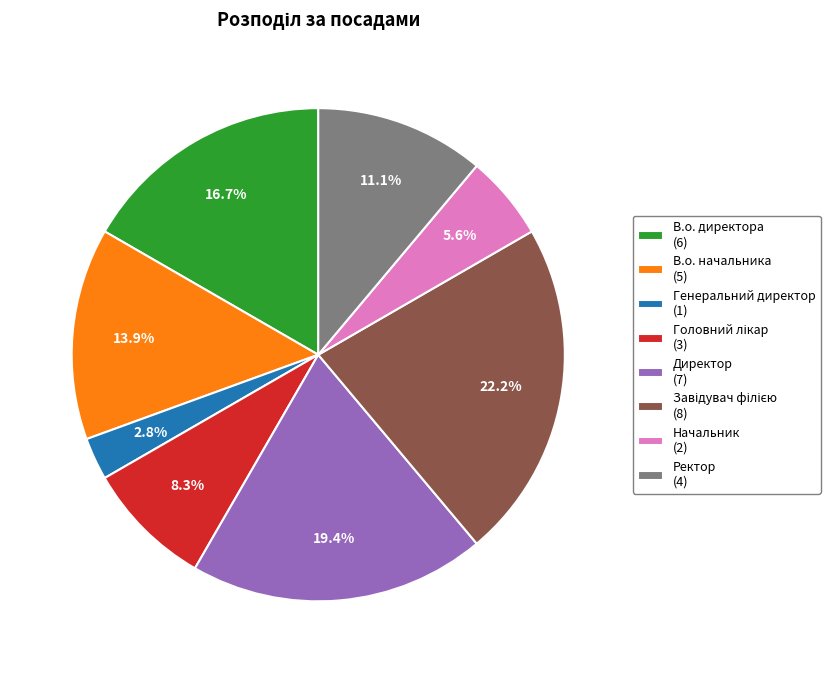

To the nearest percent, what is the difference between the largest and smallest slice percentages?

19%